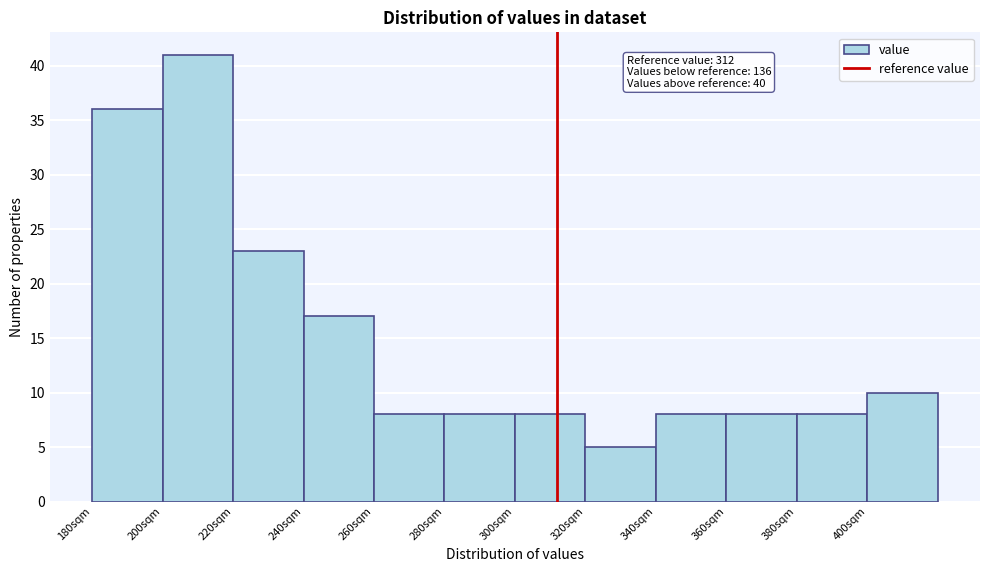

Which range on the x-axis has the tallest bar?

200 to 220